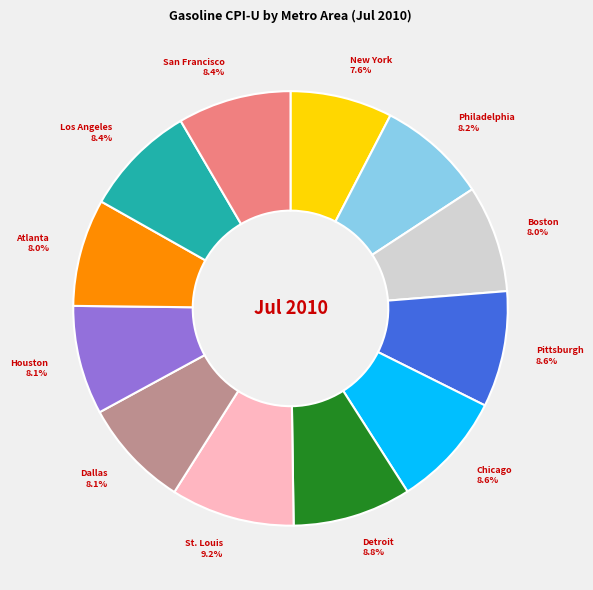

Is there any slice that represents more than half of the pie?

No